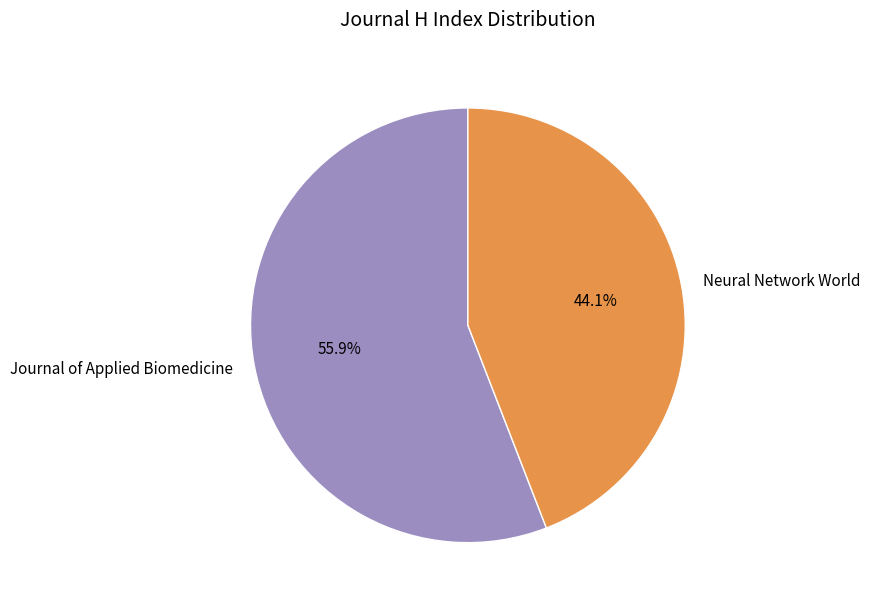

Which category has the smallest portion of the pie?

Neural Network World